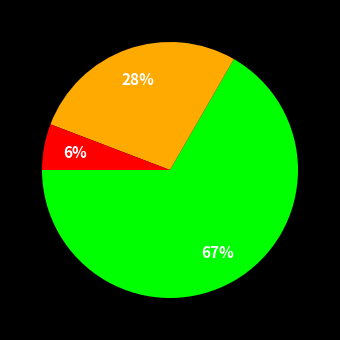

Does any single category account for the majority?

Yes